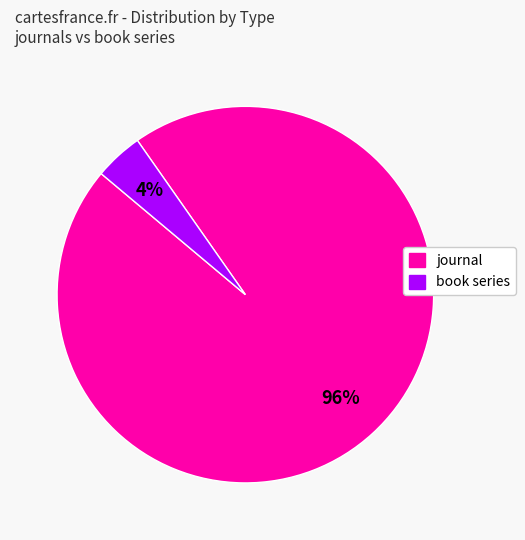

Which has a higher value, journal or book series?

journal